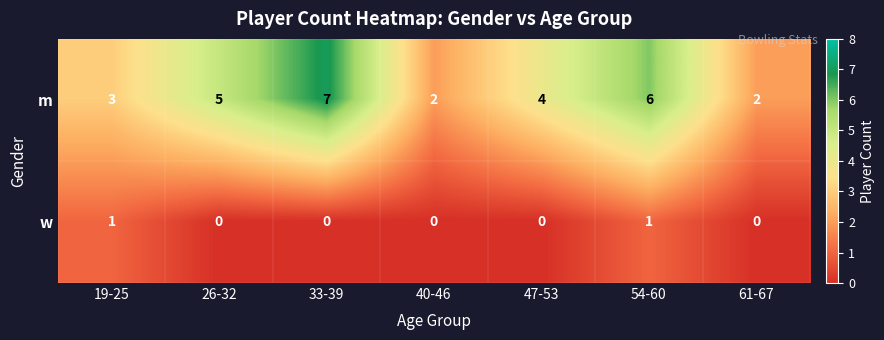

Reading left to right, transcribe all the data shown in this chart.

m: 19-25=3	26-32=5	33-39=7	40-46=2	47-53=4	54-60=6	61-67=2
w: 19-25=1	26-32=0	33-39=0	40-46=0	47-53=0	54-60=1	61-67=0